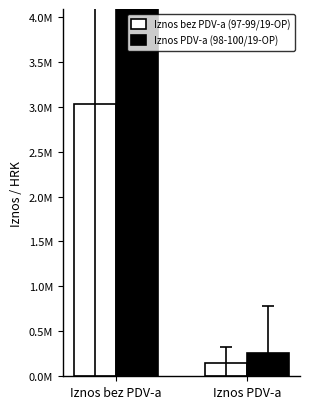

Is the value of Iznos PDV-a (98-100/19-OP) at Iznos PDV-a greater than the value of Iznos bez PDV-a (97-99/19-OP) at Iznos PDV-a?

Yes